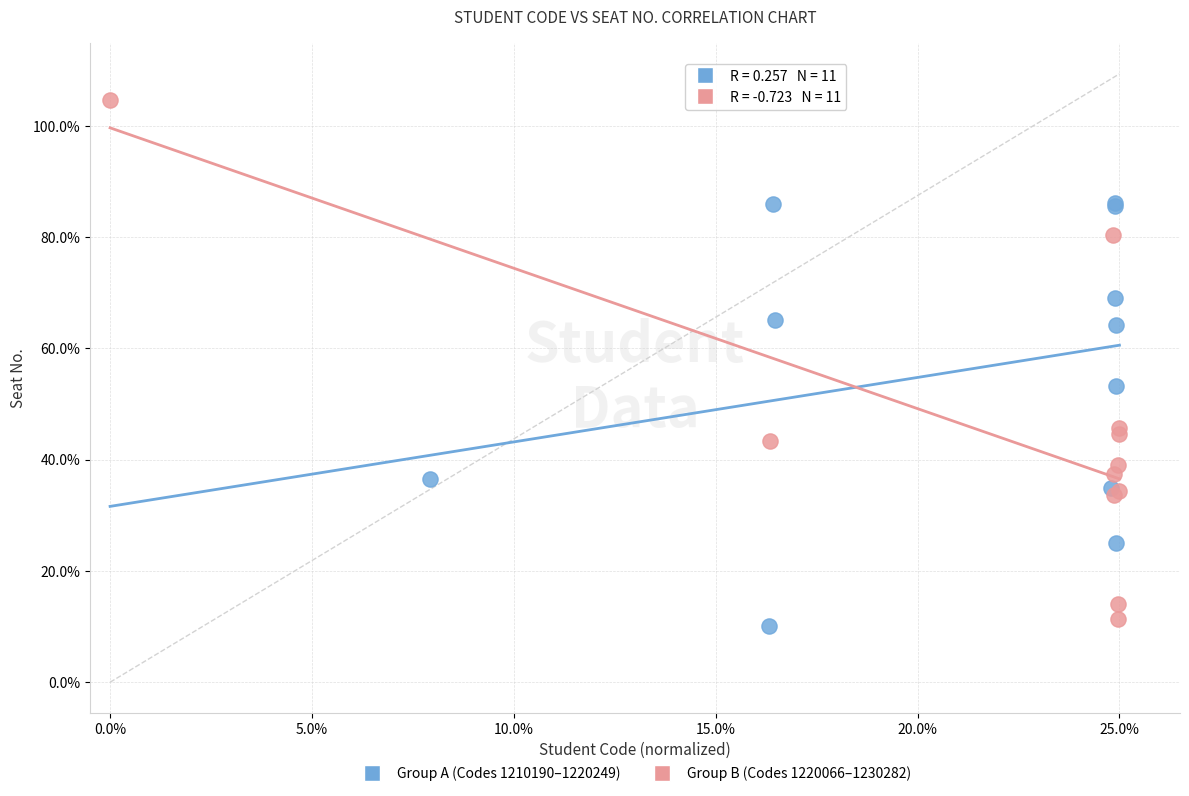

What are all the series names shown in the legend?

Group A (Codes 1210190–1220249), Group B (Codes 1220066–1230282)